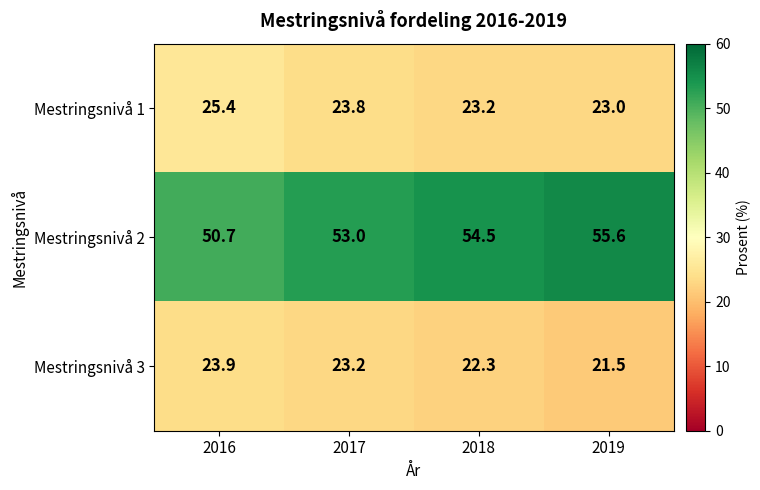

Is it true that Mestringsnivå 1 equals 25.4 at 2016?

True